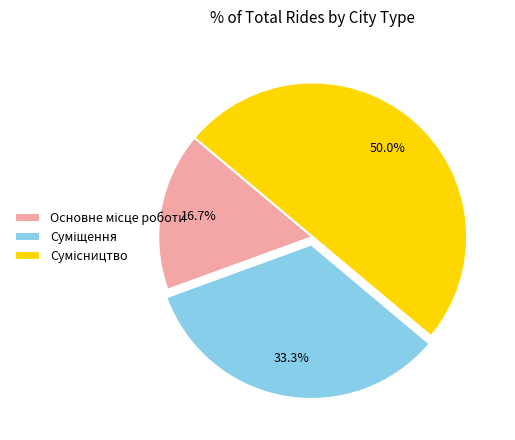

How much of the chart is everything except Суміщення?

66.7%